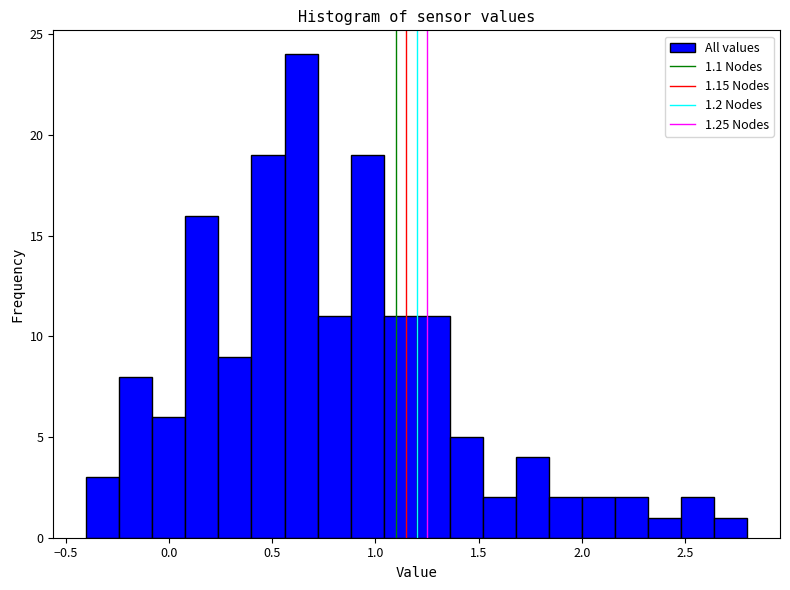

Read against the x-axis, roughly where is the centre of the tallest bar?

0.65